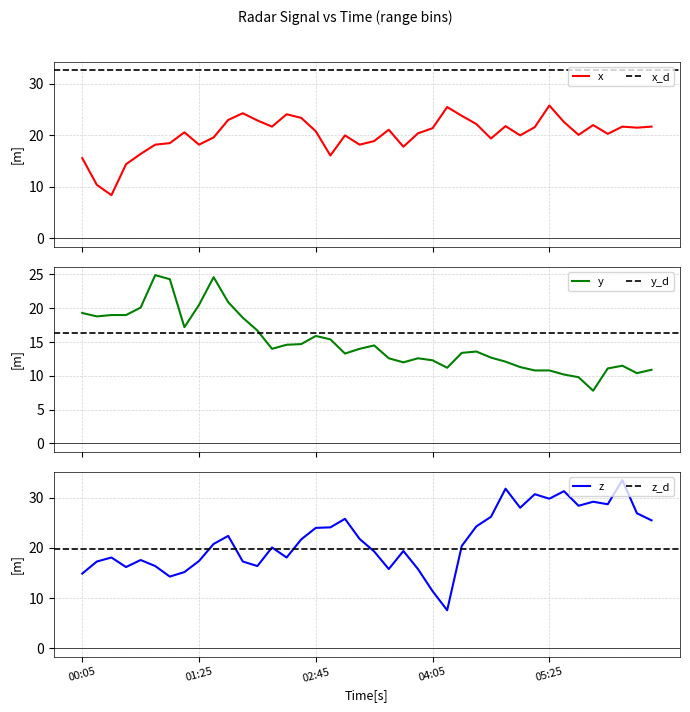

What is the sum of all 5.102 values?

597.4